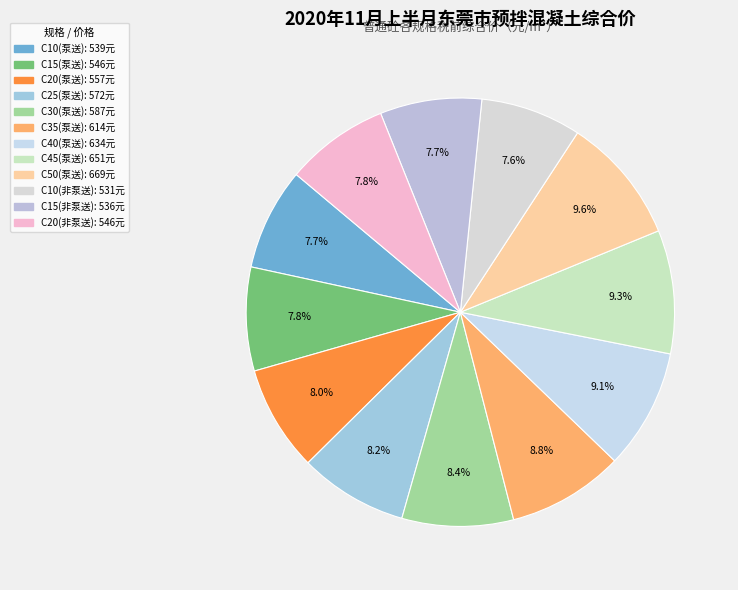

Which category has the smallest portion of the pie?

C10(非泵送)